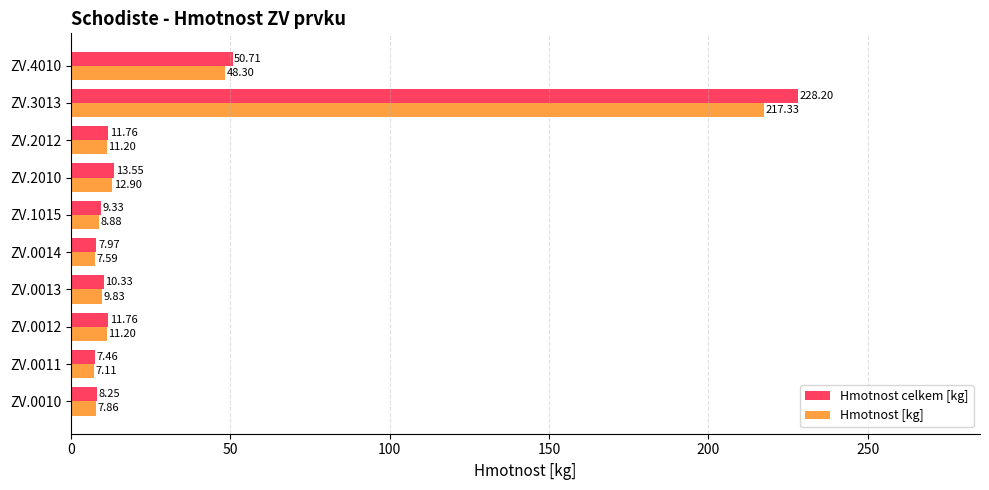

What is the minimum value for Hmotnost [kg]?

7.1